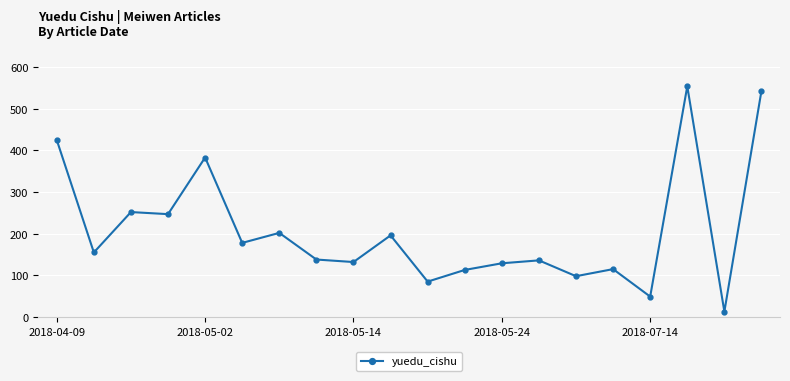

True or false: the data has more than 1 interior local peaks.

True